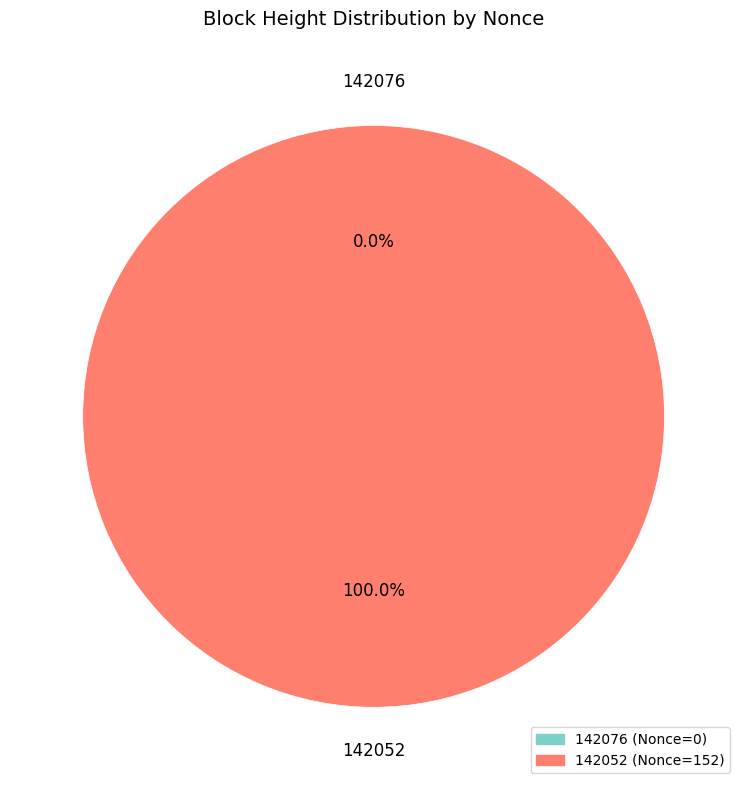

To the nearest percent, what percentage of the pie is 142052?

100%